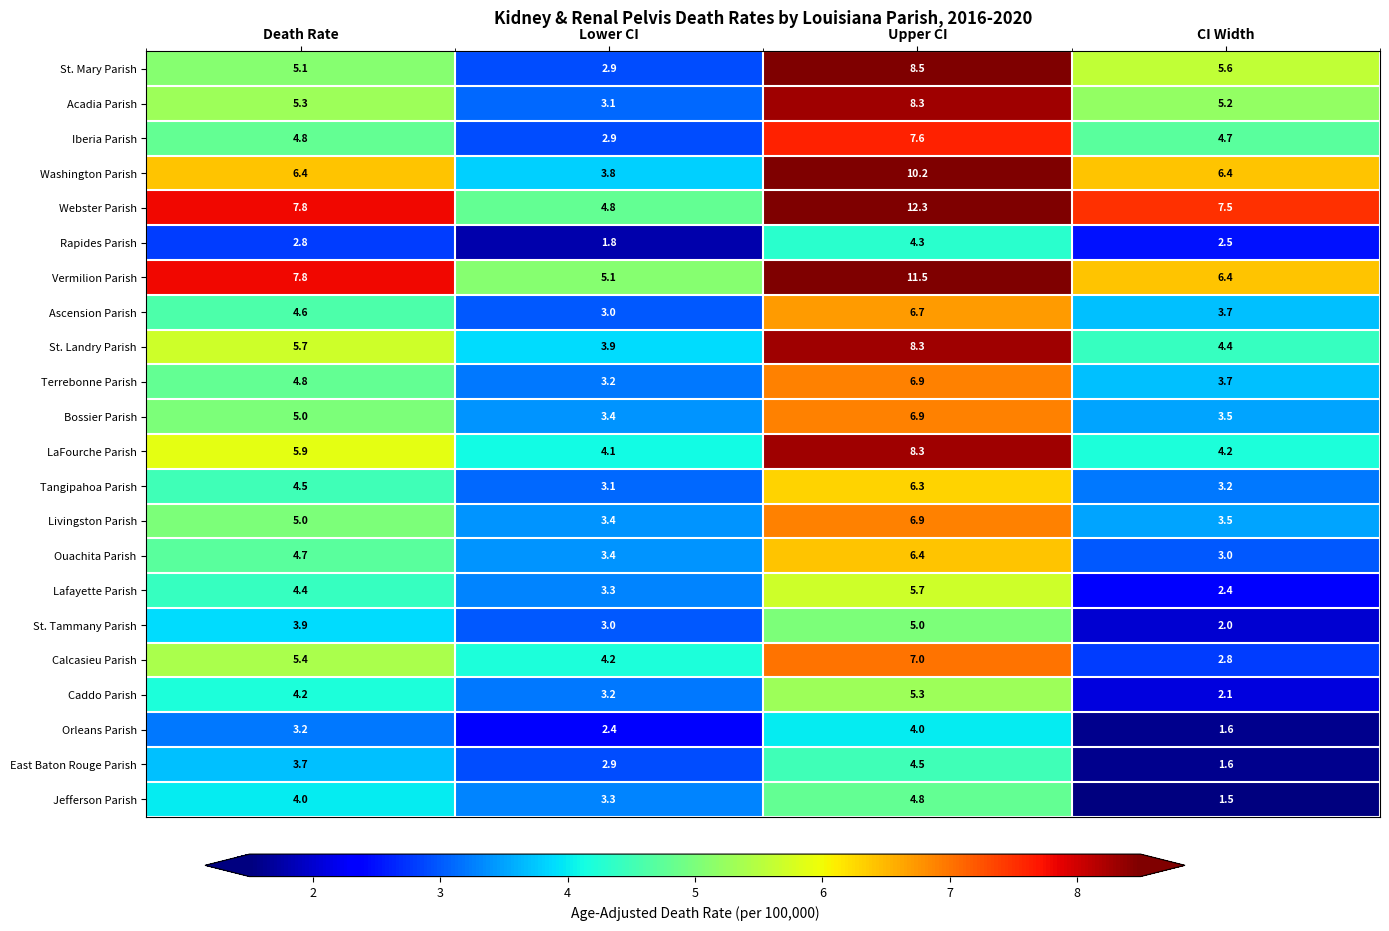

At which label does Livingston Parish reach its peak?

Upper CI